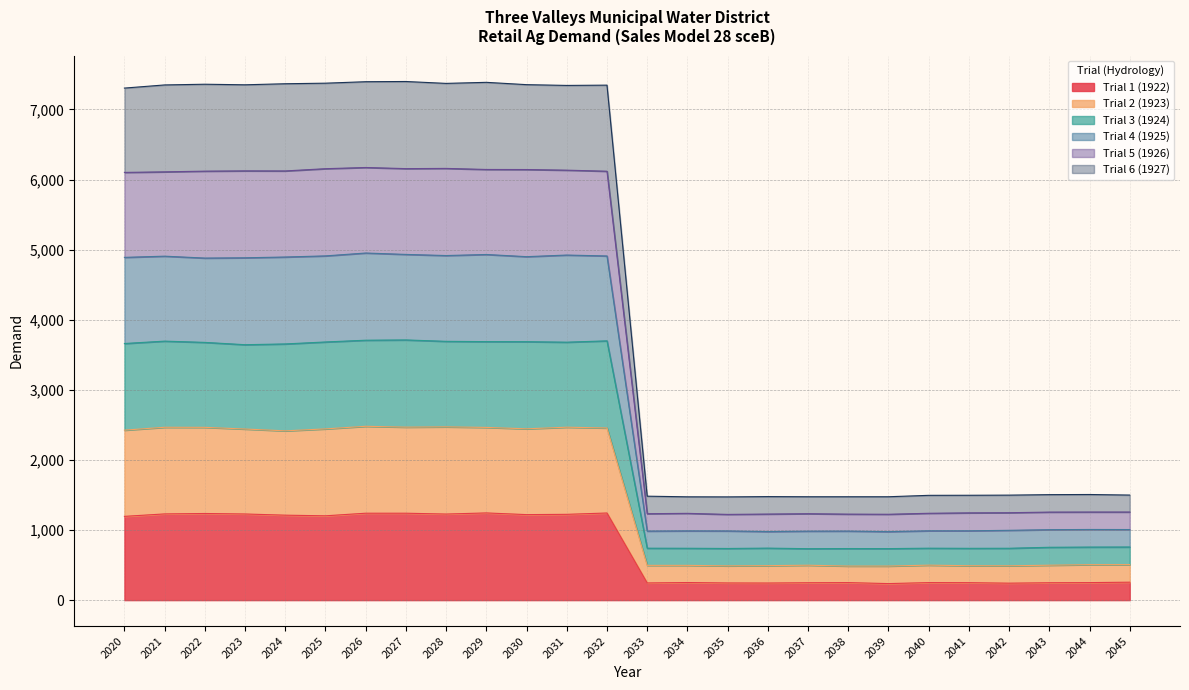

What is the value of the Trial 1 (1922) point at the 24th from the left?

248